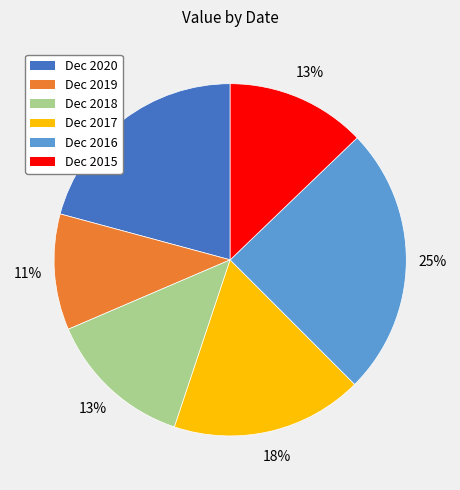

Do Dec 2018 and Dec 2015 together represent more than half of the pie?

No